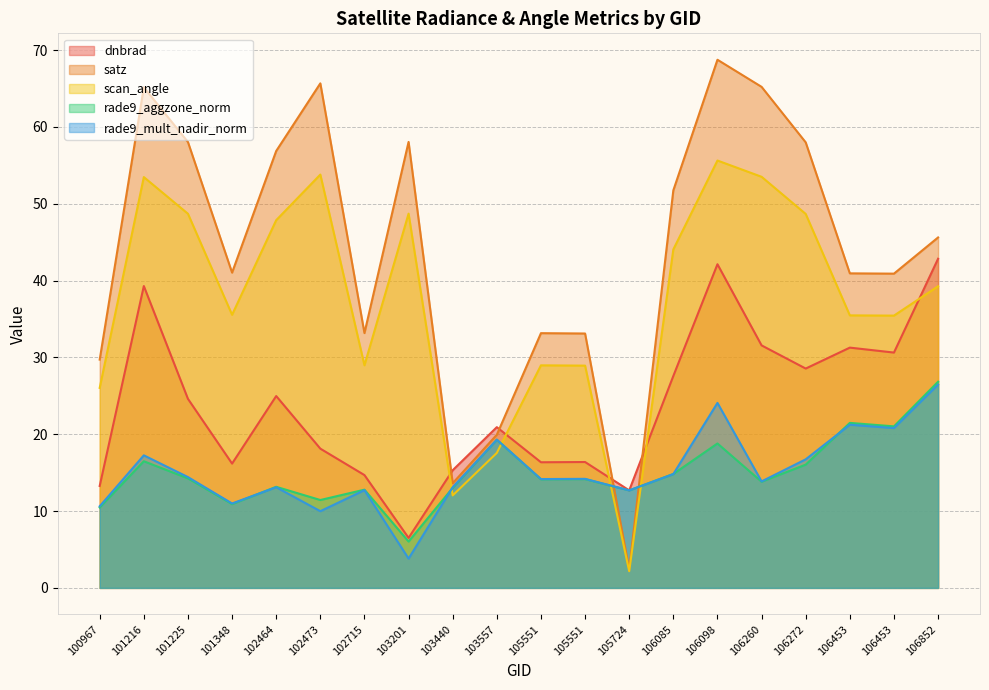

Which series has the largest total across all categories?

satz